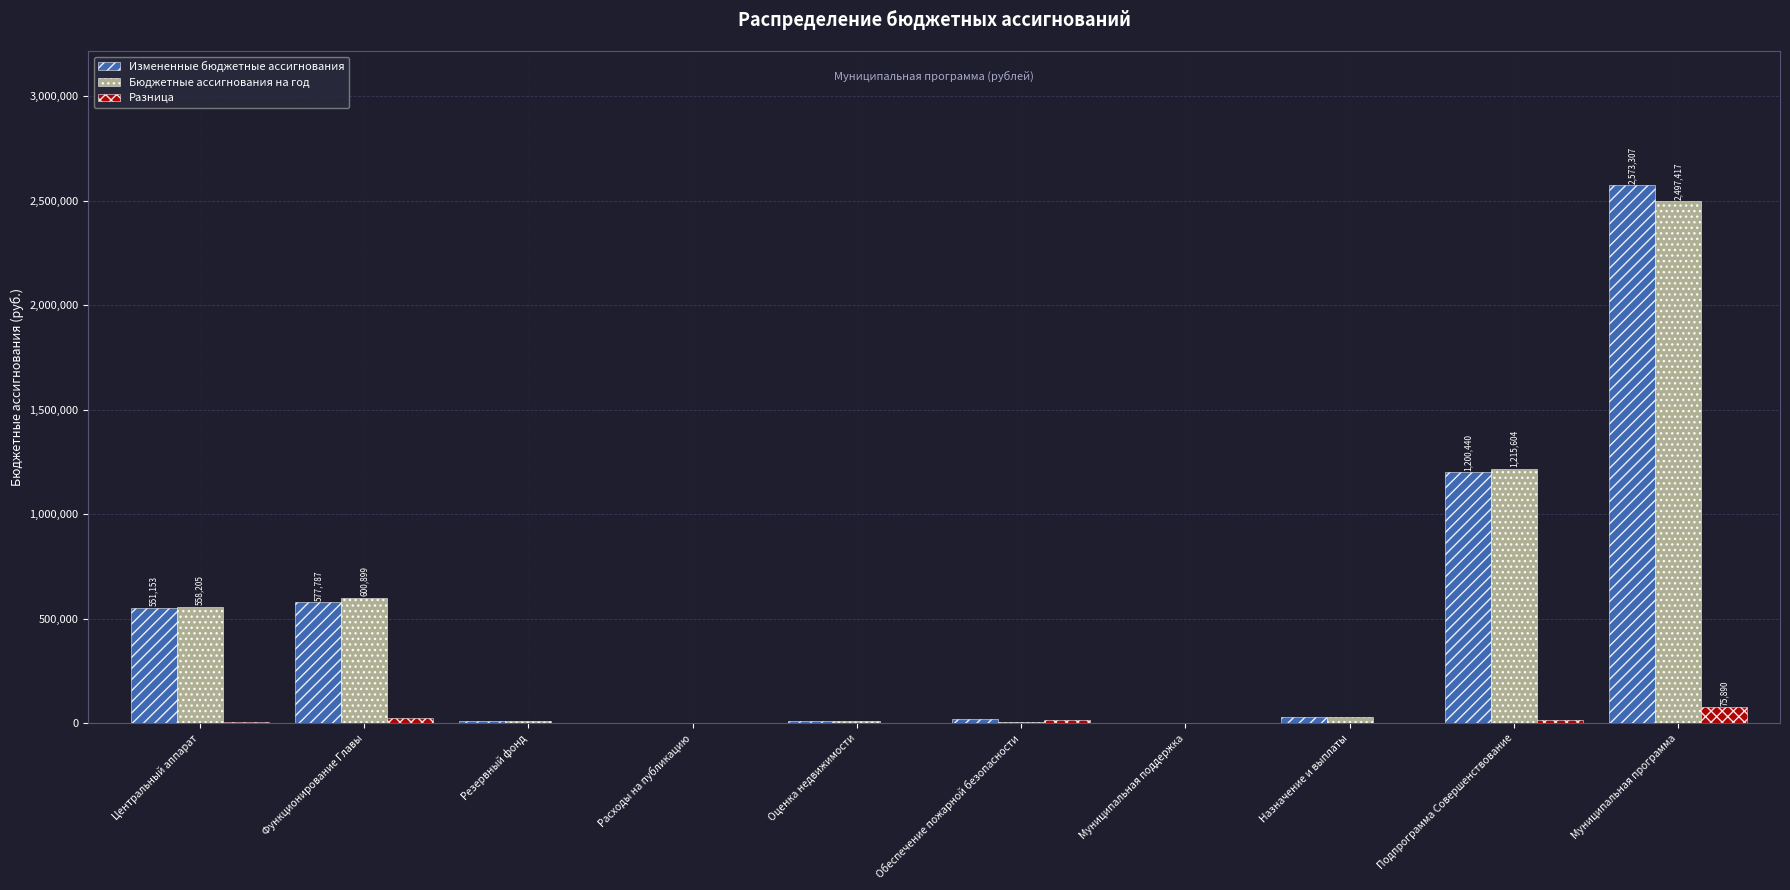

At which label is Бюджетные ассигнования на год closest to 1248958?

Подпрограмма Совершенствование